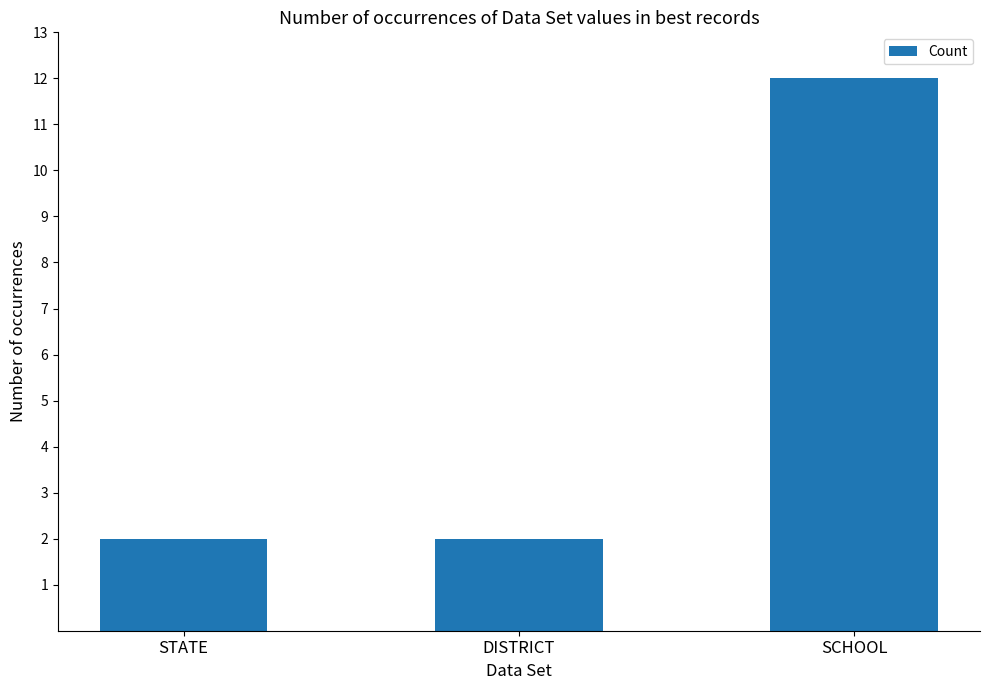

What is the sum of all values?

16